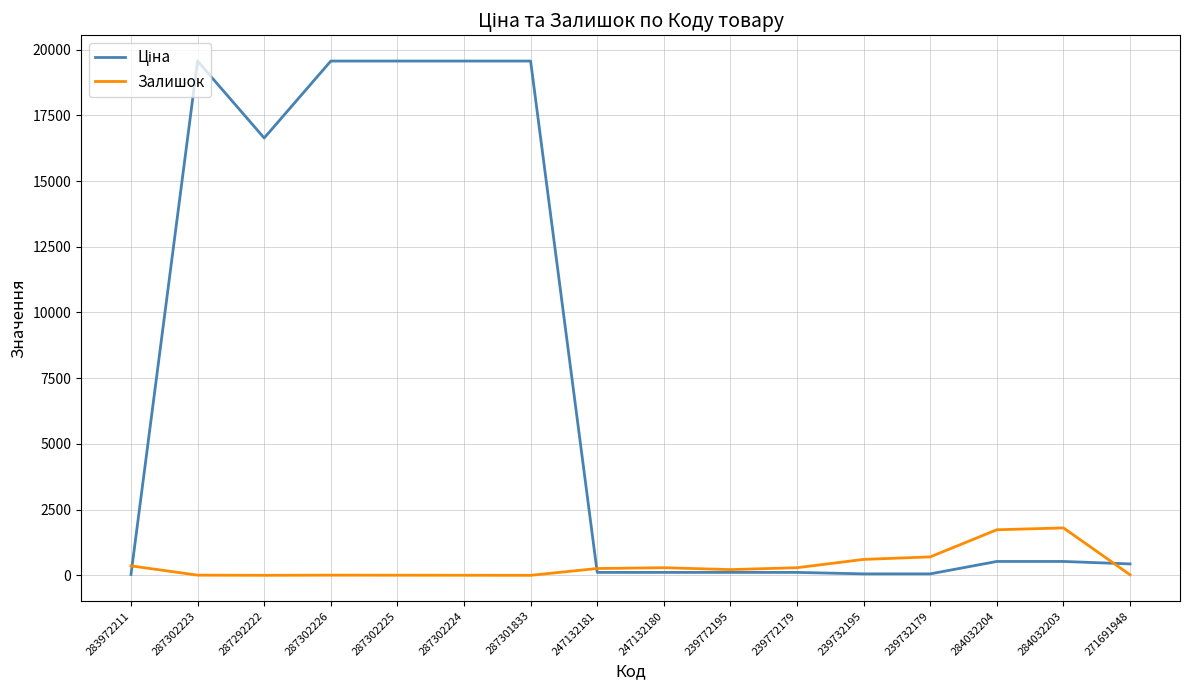

What is the maximum value for Залишок?

1804.0